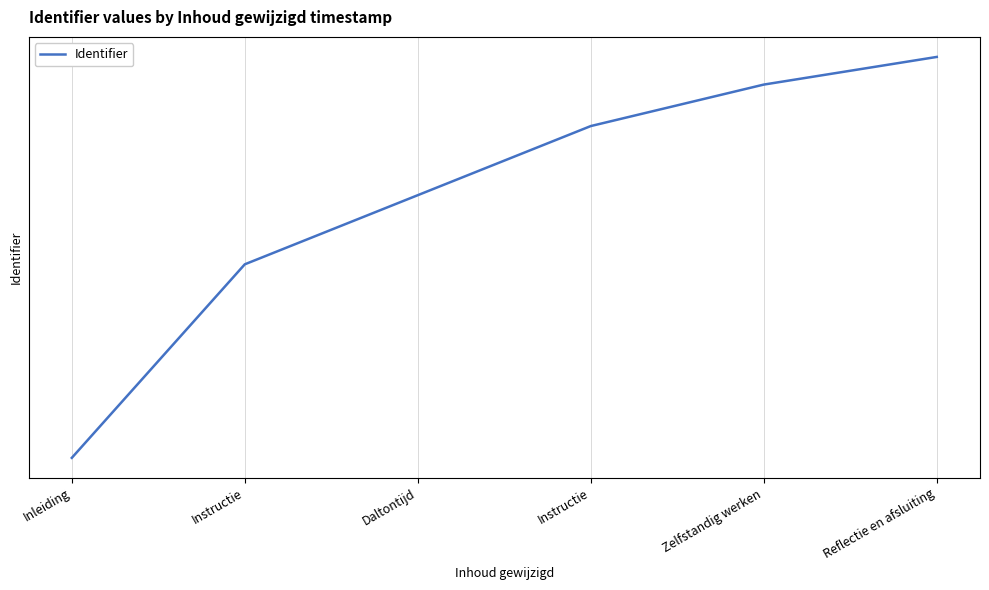

Does the chart display data point markers on the line(s)?

No